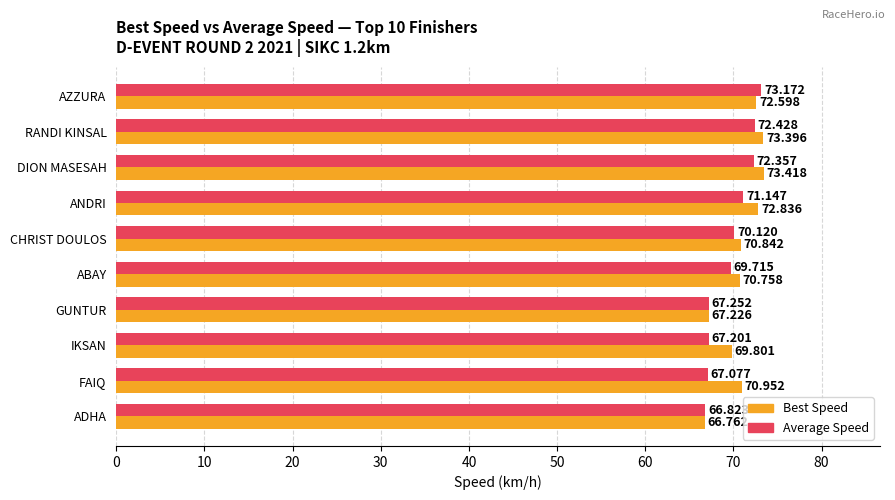

At which category is the sum across all series the highest?

RANDI KINSAL